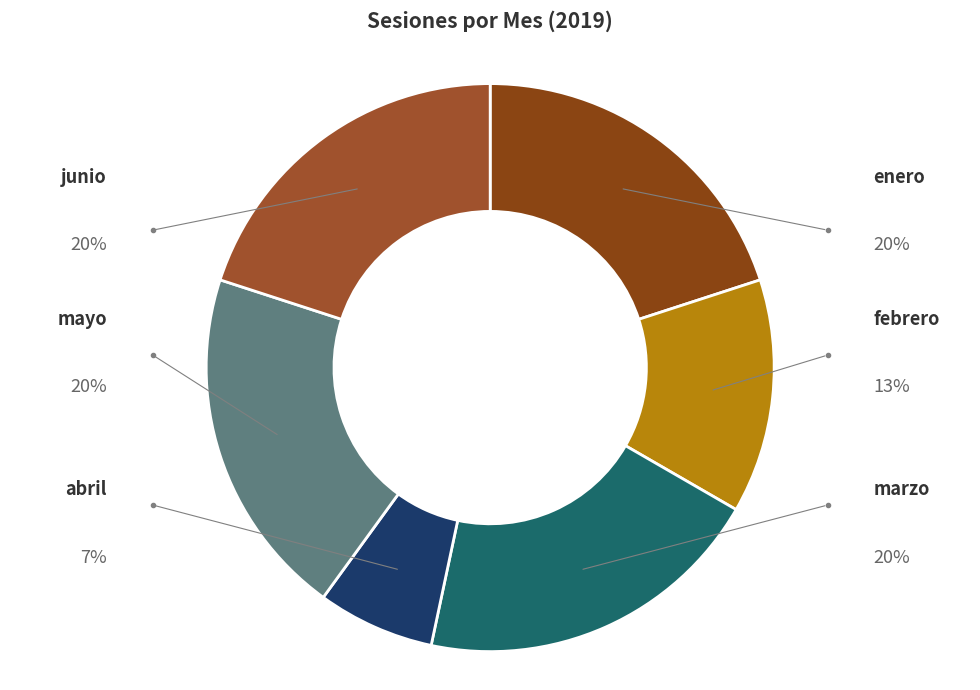

Count the number of slices in the pie.

6